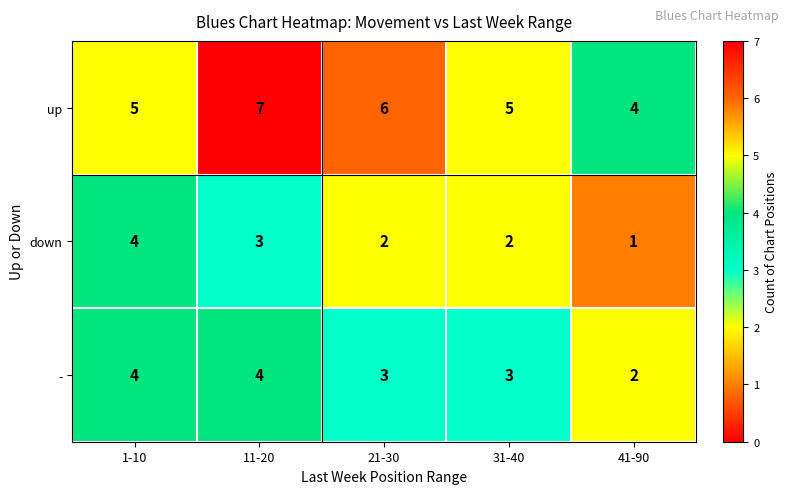

Which series has the largest total across all categories?

up